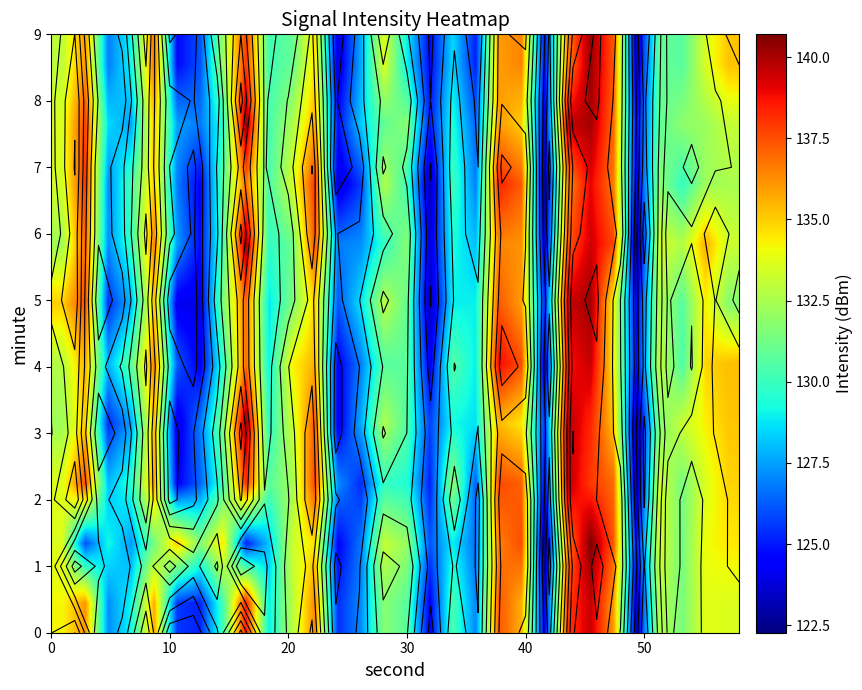

What is the difference between the row_5 values at 12 and 14?

6.7